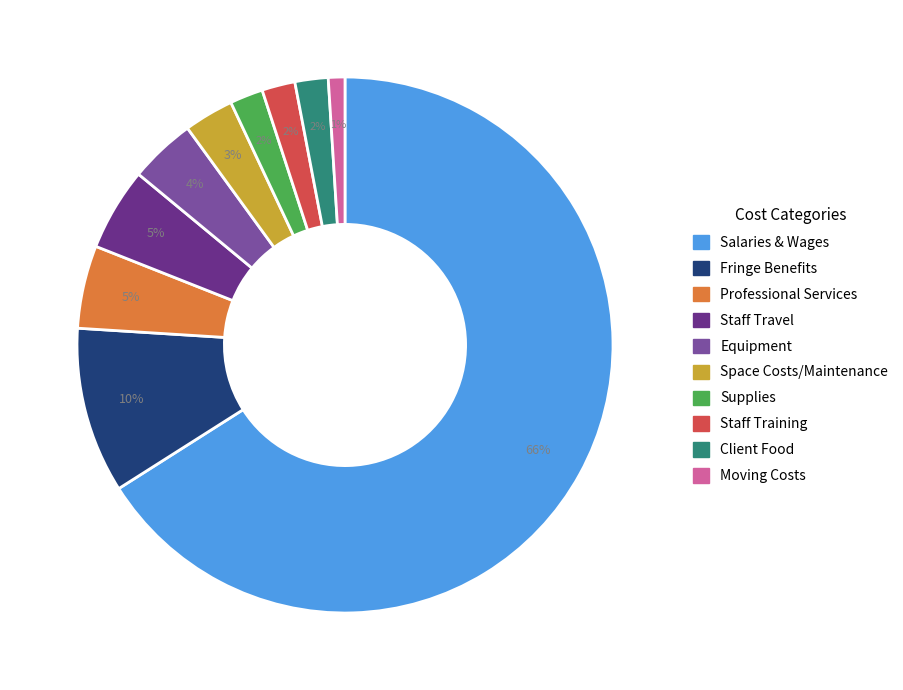

To the nearest percent, what portion does Moving Costs represent?

1%